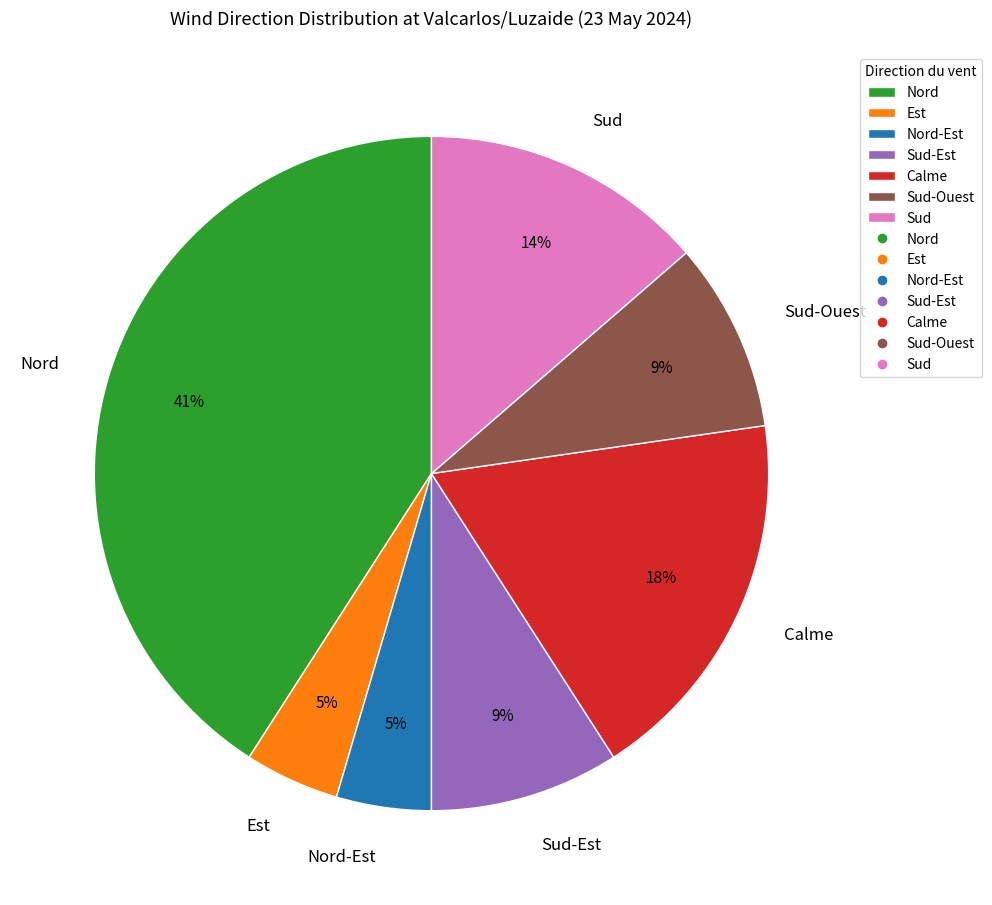

Is the sum of Sud and Est greater than half?

No